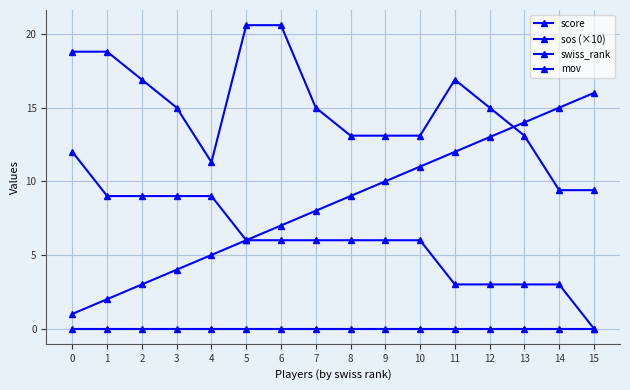

How many categories are shown in the chart?

16